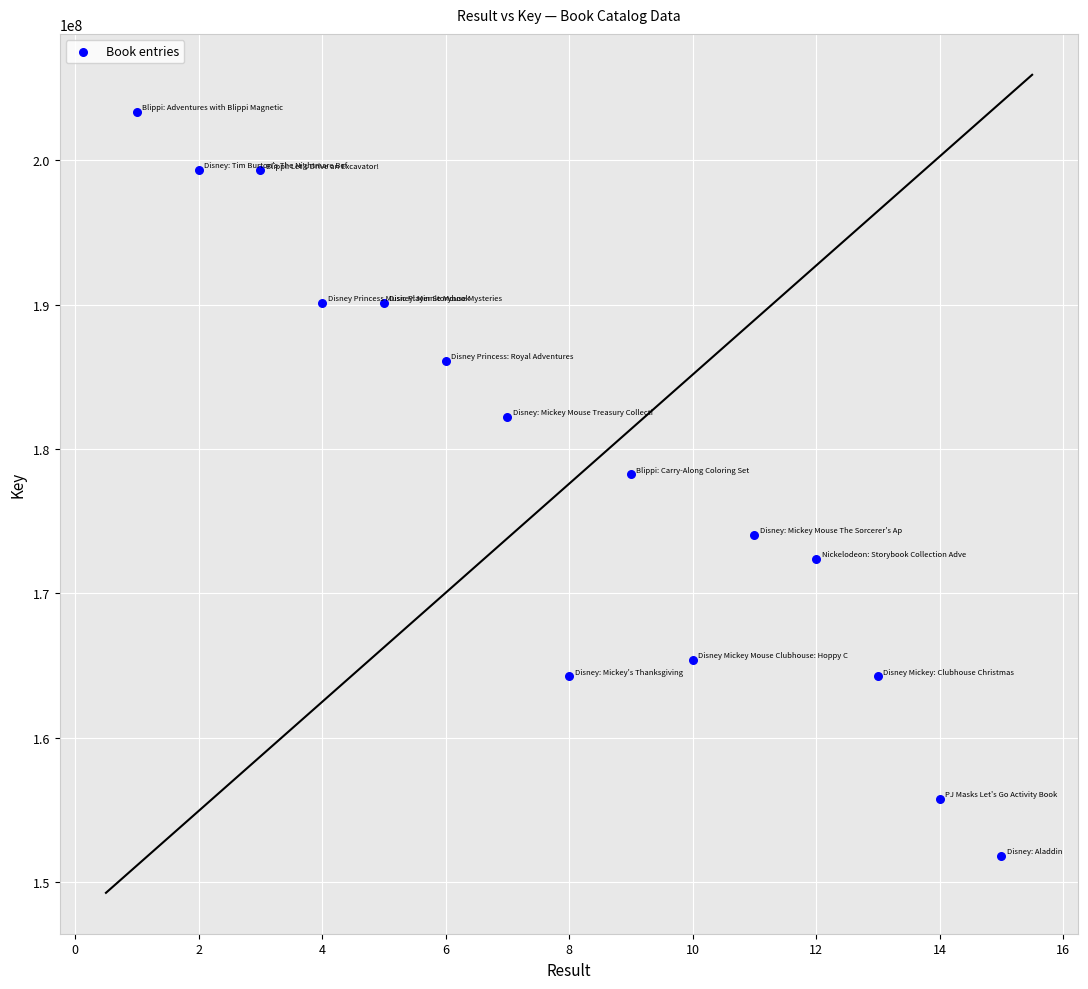

What Y value in the scatter plot is closest to 177586505?

178241156